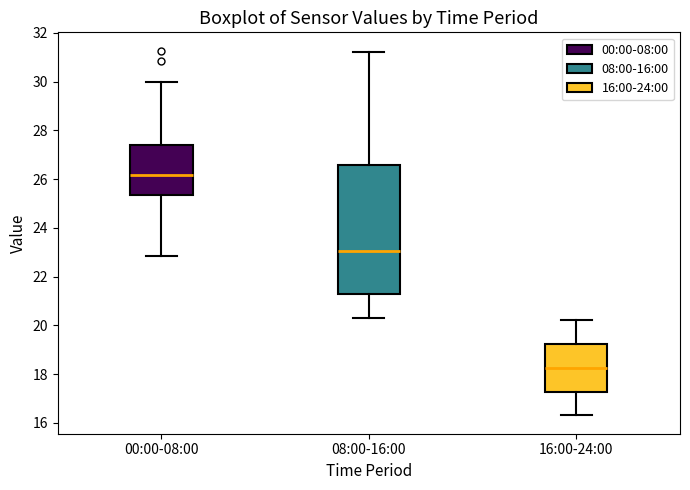

Reading left to right, transcribe this box plot: for each box, give where its median line is, the range the box spans, and where its two whiskers end, as read against the y-axis. The values are not printed on the chart, so give them approximately, as read against the axis.

00:00-08:00: median 26.2, box 25.4 to 27.4, whiskers 22.8 to 30.0
08:00-16:00: median 23.0, box 21.2 to 26.6, whiskers 20.4 to 31.2
16:00-24:00: median 18.2, box 17.2 to 19.2, whiskers 16.4 to 20.2